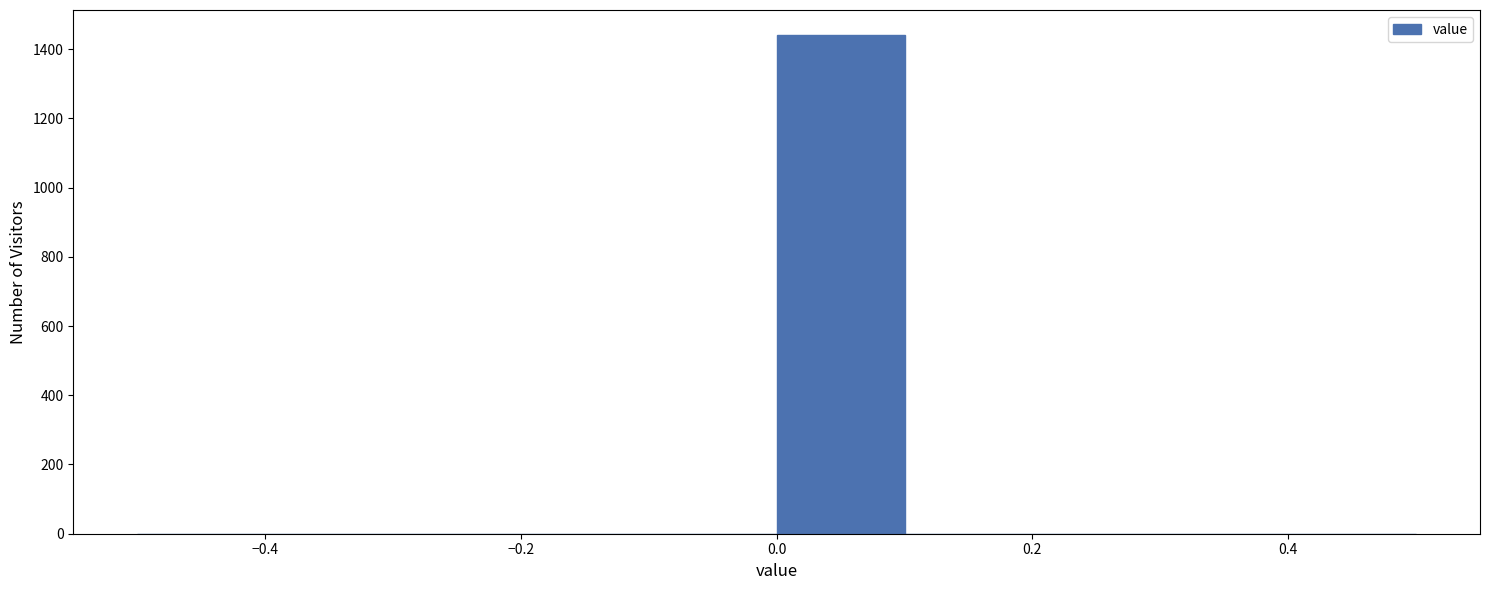

What is the height of the bar covering 0.0 to 0.1 on the x-axis? The values are not printed on the chart, so give them approximately, as read against the axis.

1440